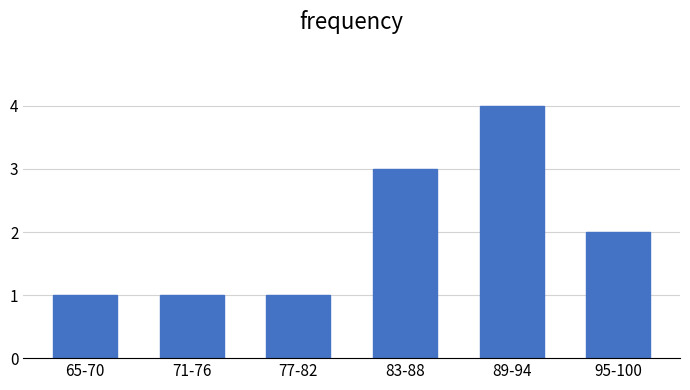

Reading left to right, transcribe all the data shown in this chart.

65-70=1	71-76=1	77-82=1	83-88=3	89-94=4	95-100=2